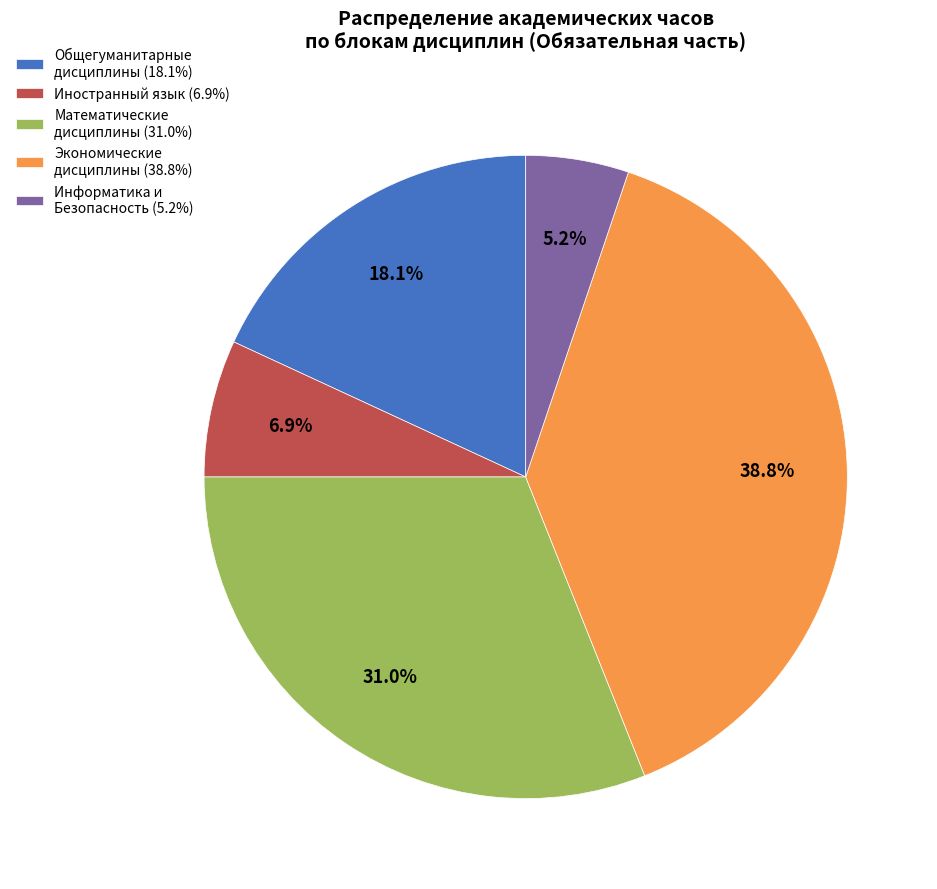

Which has a higher value, Информатика и Безопасность (5.2%) or Экономические дисциплины (38.8%)?

Экономические дисциплины (38.8%)